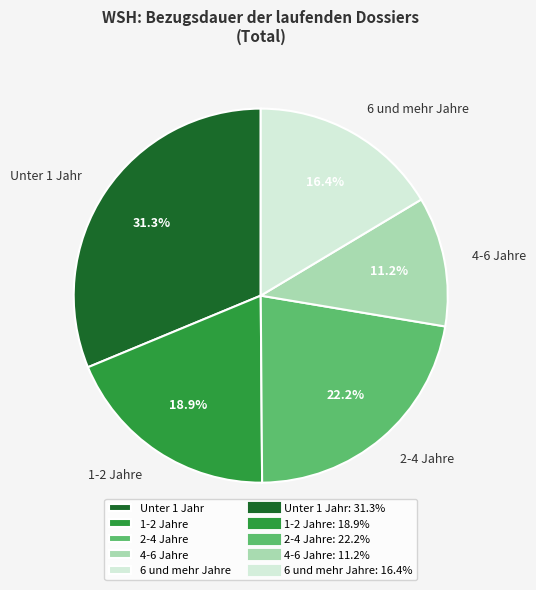

To the nearest percent, what is the difference between the 1-2 Jahre and 4-6 Jahre slice percentages?

8%